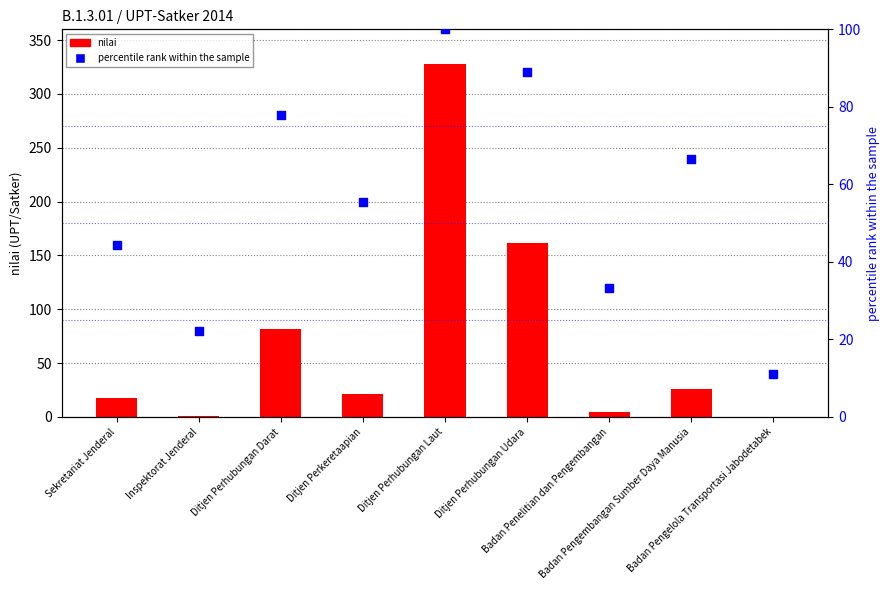

Which series has the largest Y range (max minus min)?

nilai